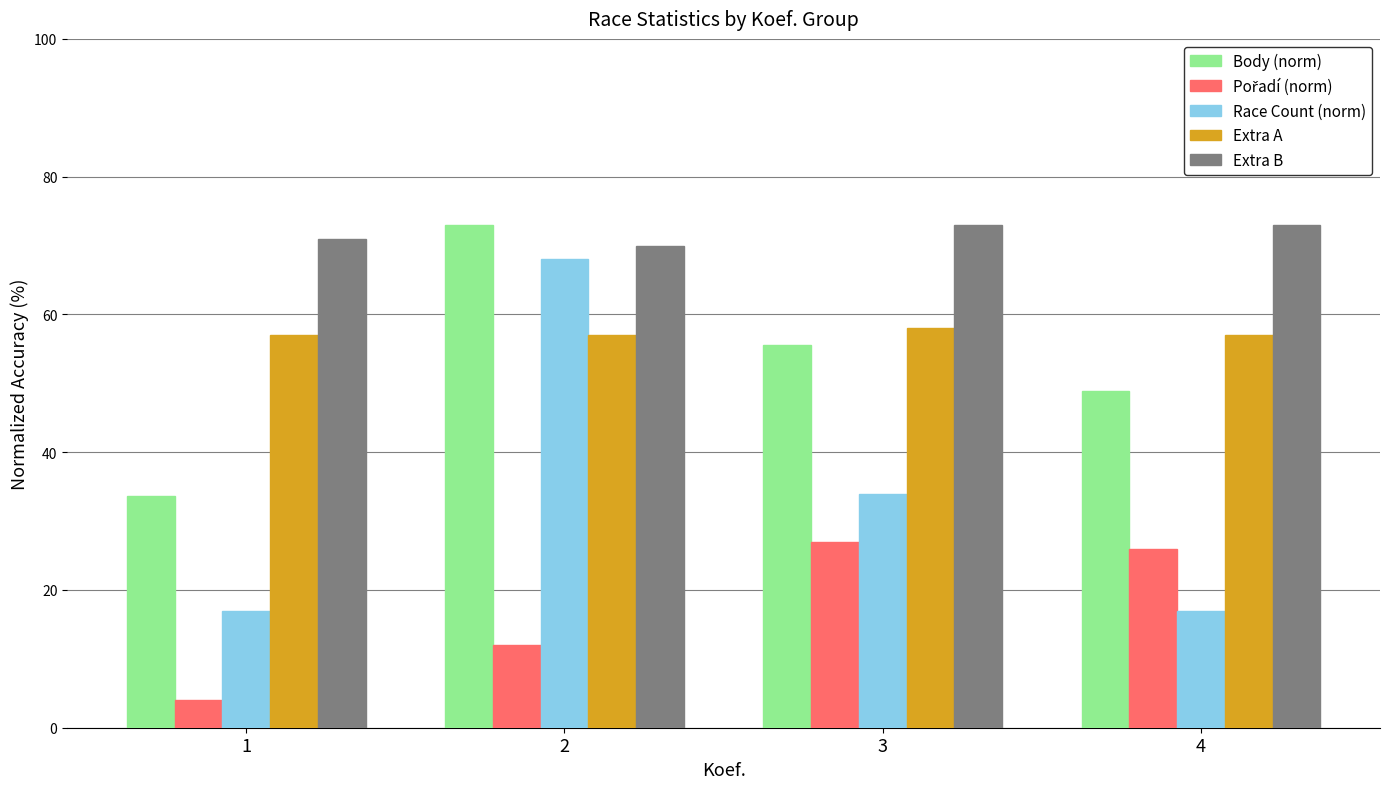

Which series has the largest total across all categories?

Extra B